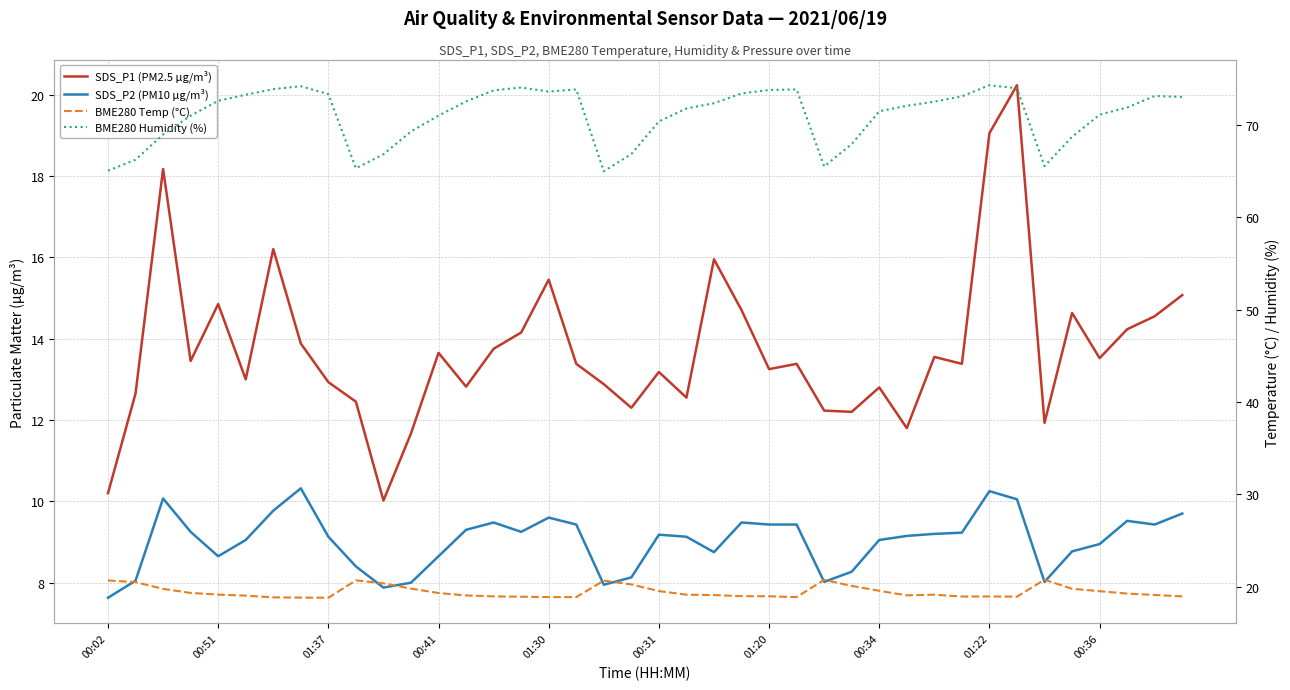

What is the difference between the second highest and minimum values in the BME280 Temp (°C) series?

1.9